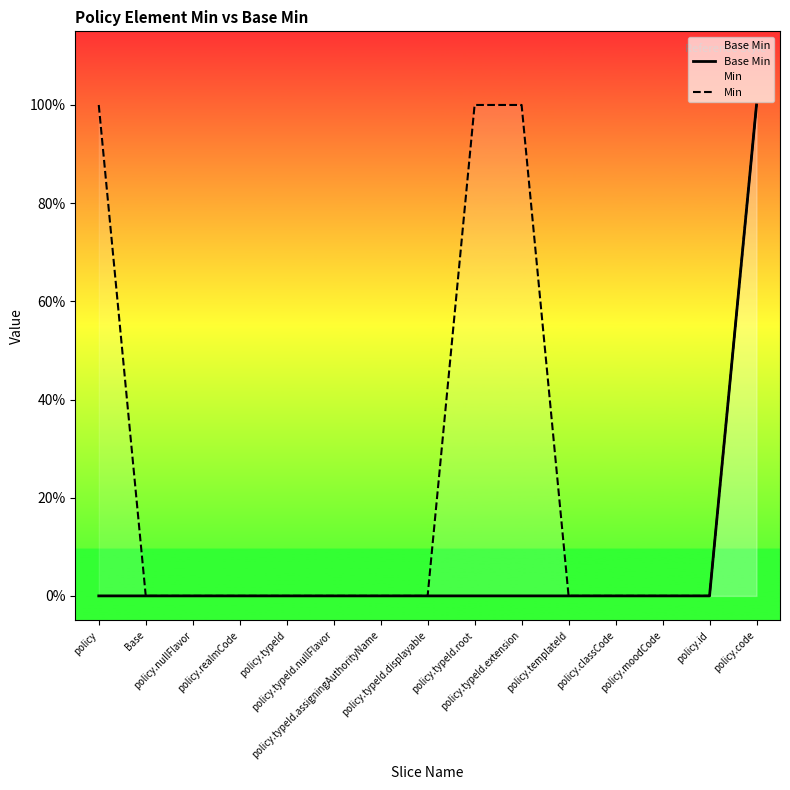

The Base Min series shows -1 at policy. True or false?

False